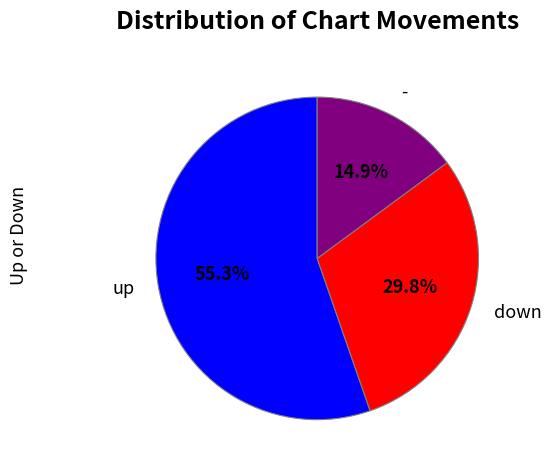

What is the total percentage of - and up?

70.2%